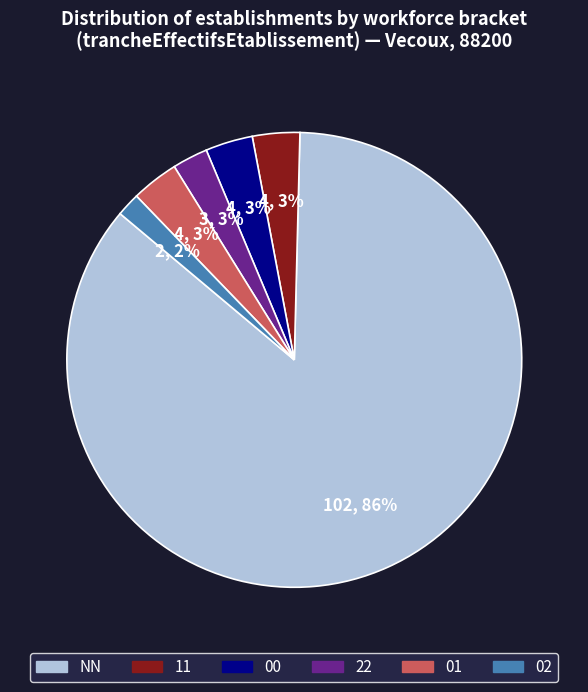

Is there a majority slice in this chart?

Yes